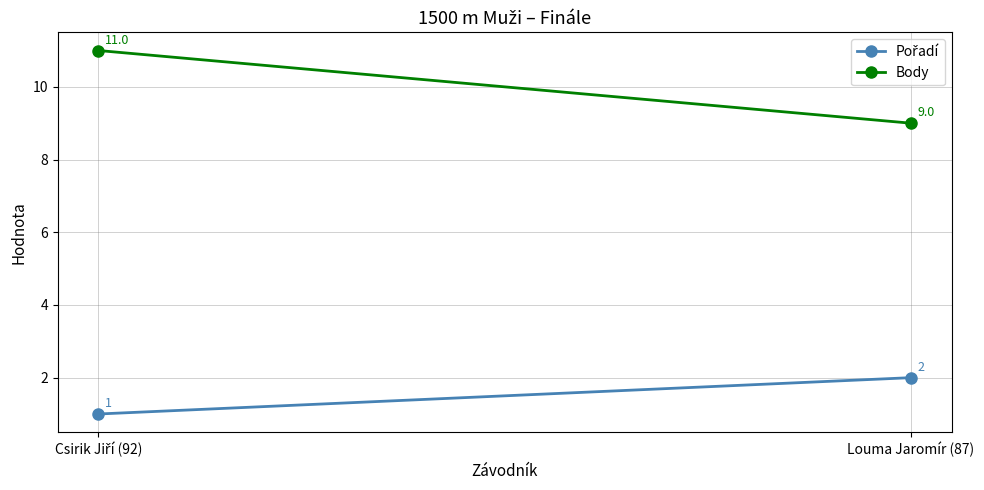

Where is Pořadí nearest to the value 1?

Csirik Jiří (92)